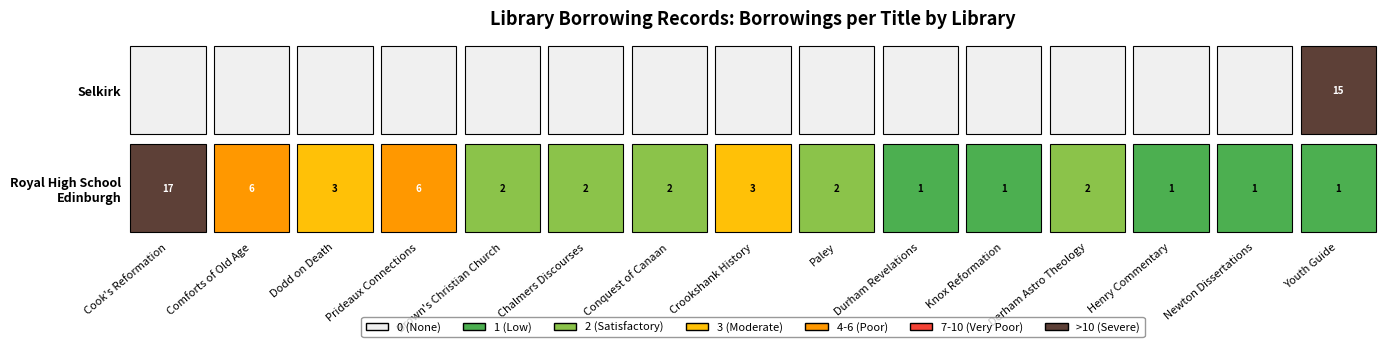

Is the value of royal-high-school-edinburgh at Crookshank History greater than the value of selkirk at Knox Reformation?

Yes